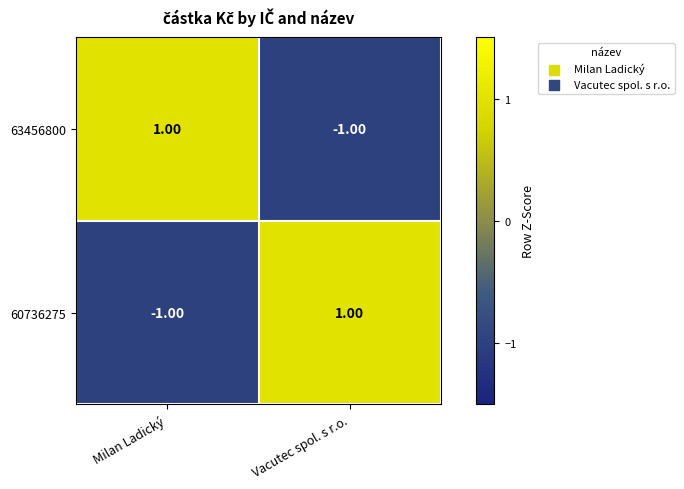

List the labels in order of 60736275 value, smallest first.

Milan Ladický, Vacutec spol. s r.o.